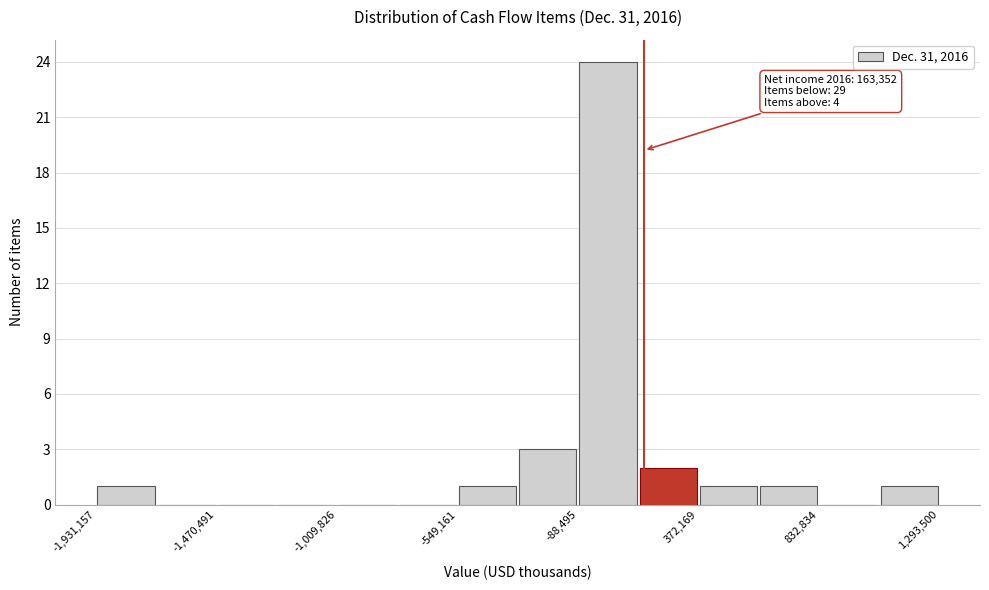

Over which range of the x-axis is the bar tallest?

-100000 to 150000